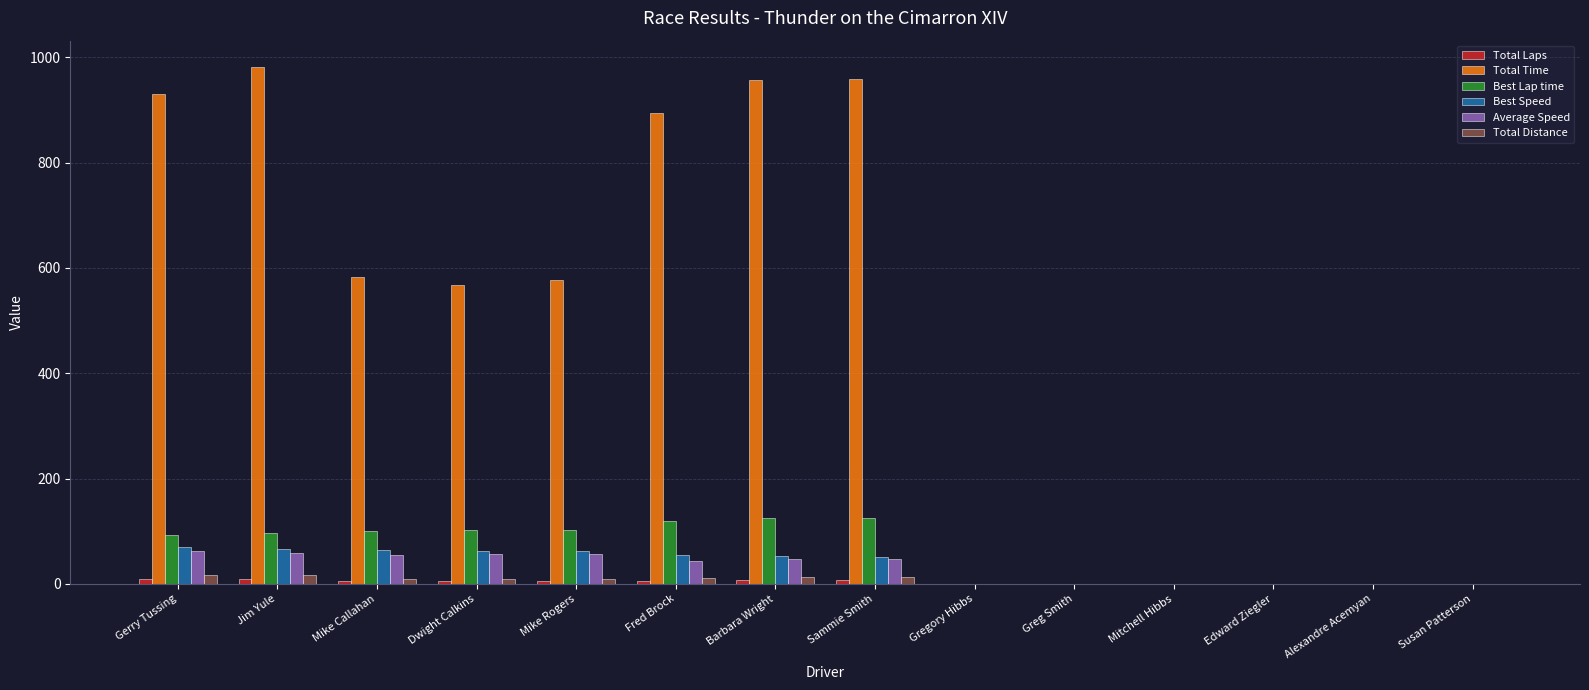

The Best Lap time series shows 0.0 at Alexandre Acemyan. True or false?

True